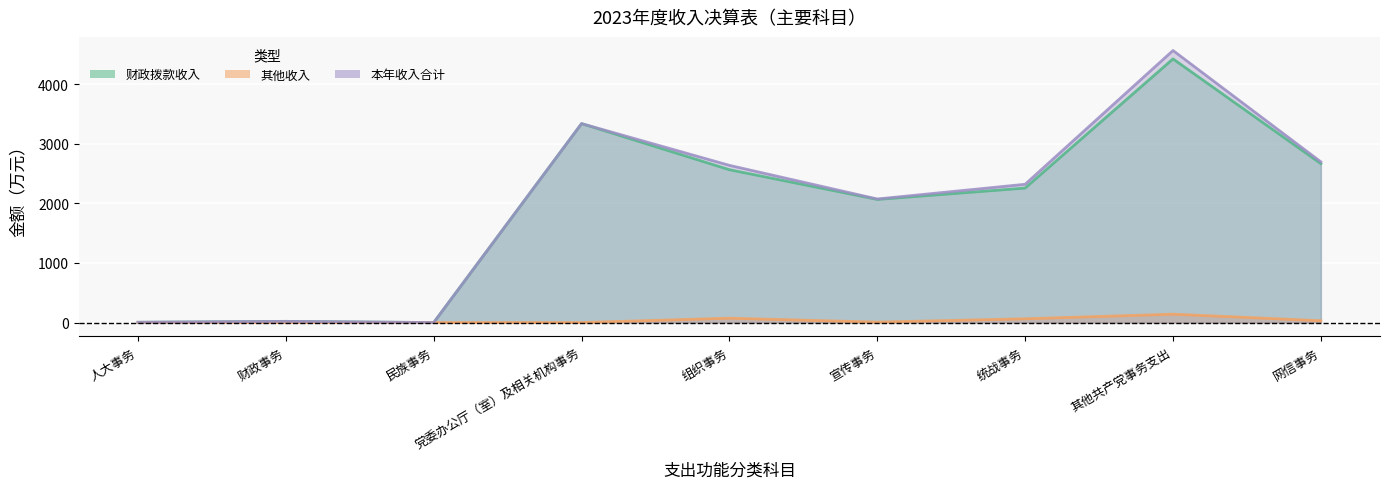

How many interior local peaks does the 财政拨款收入 series have?

3